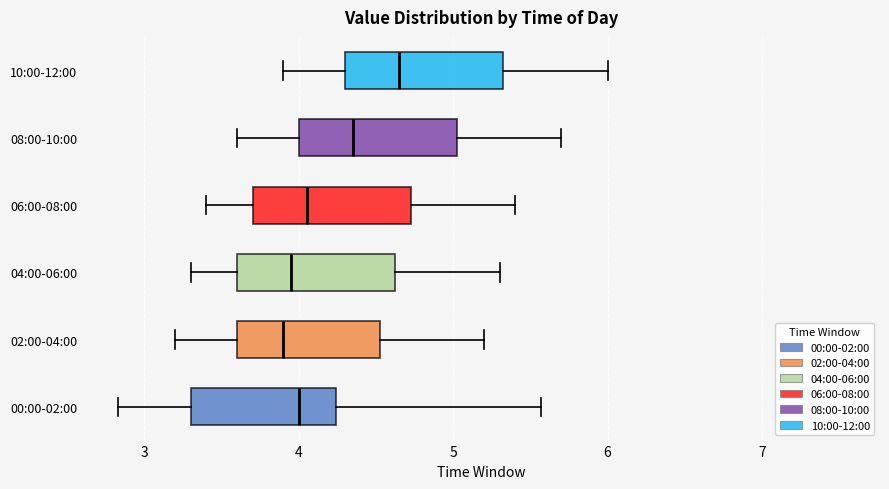

Reading bottom to top, transcribe this box plot: for each box, give where its median line is, the range the box spans, and where its two whiskers end, as read against the x-axis. The values are not printed on the chart, so give them approximately, as read against the axis.

00:00-02:00: median 4.0, box 3.3 to 4.2, whiskers 2.8 to 5.6
02:00-04:00: median 3.9, box 3.6 to 4.5, whiskers 3.2 to 5.2
04:00-06:00: median 4.0, box 3.6 to 4.6, whiskers 3.3 to 5.3
06:00-08:00: median 4.1, box 3.7 to 4.7, whiskers 3.4 to 5.4
08:00-10:00: median 4.4, box 4.0 to 5.0, whiskers 3.6 to 5.7
10:00-12:00: median 4.7, box 4.3 to 5.3, whiskers 3.9 to 6.0